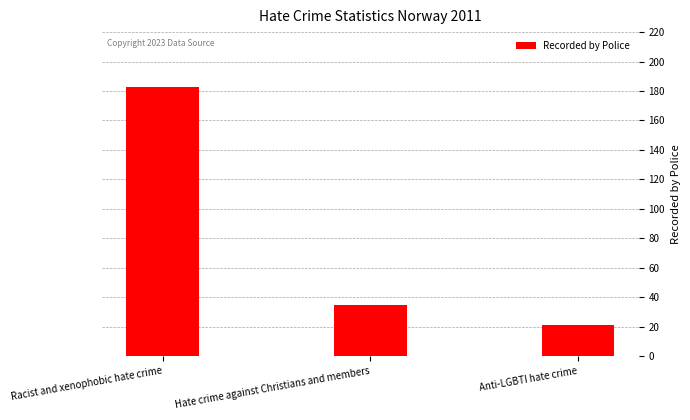

At which label is the value closest to 102?

Hate crime against Christians and members